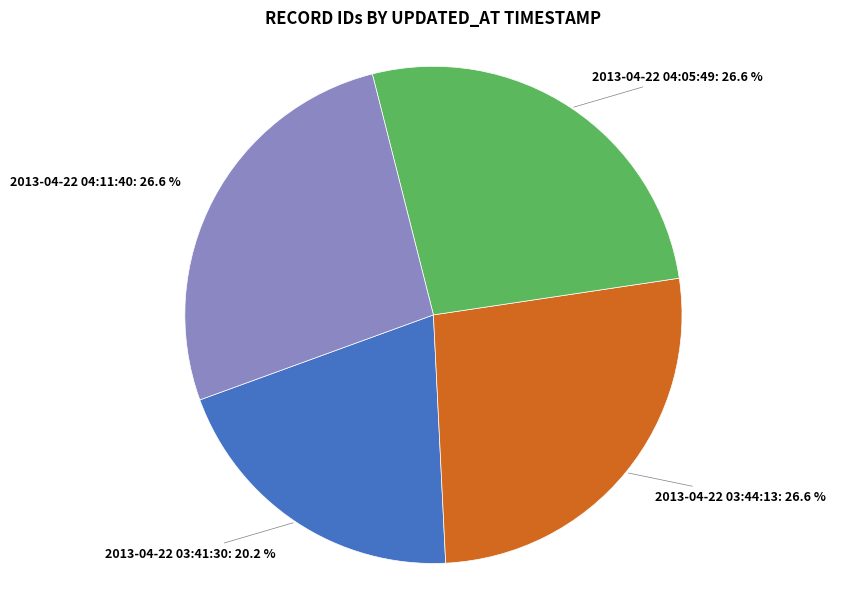

To the nearest percent, what portion does 2013-04-22 04:05:49 represent?

27%